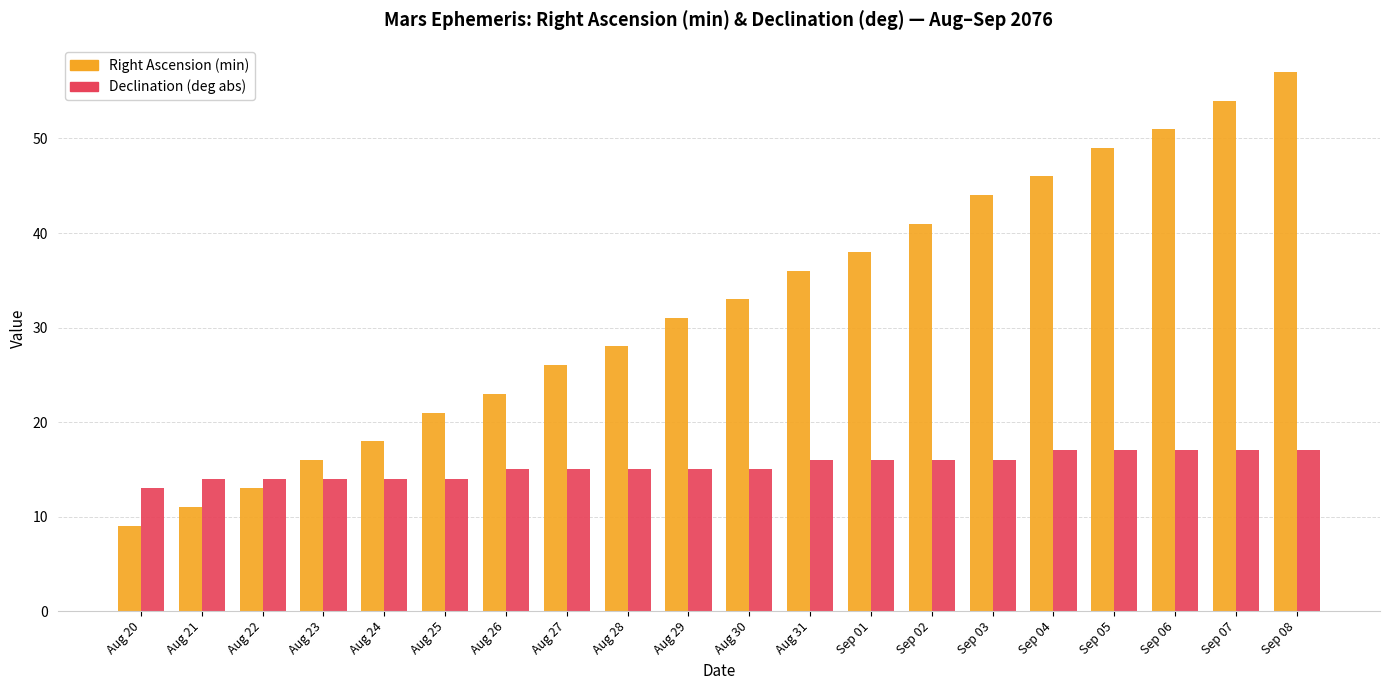

How many data points in Right Ascension (min) are less than 33?

10